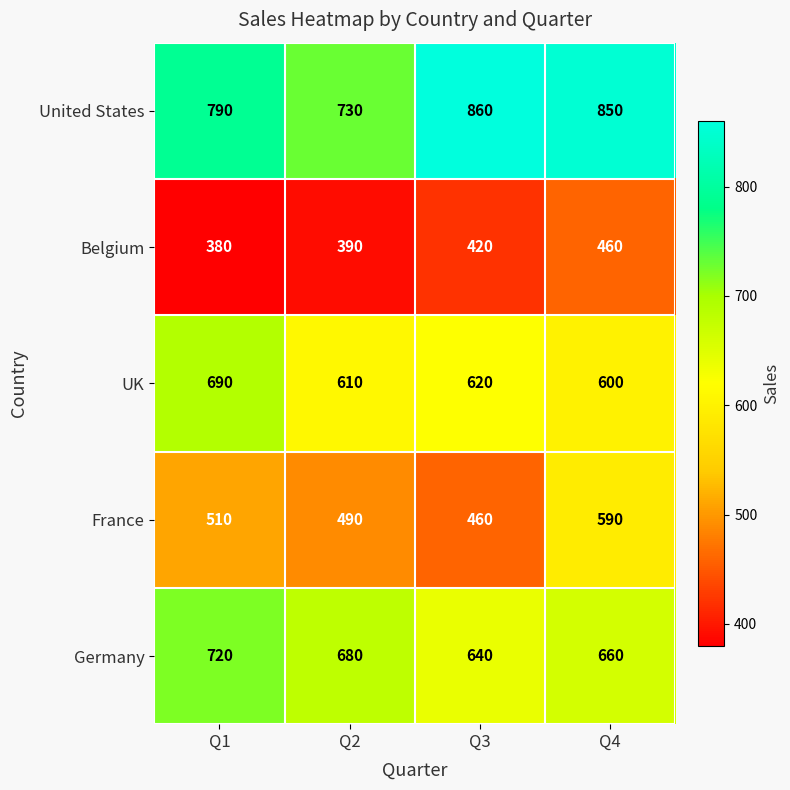

At which category is the sum across all series the highest?

Q4